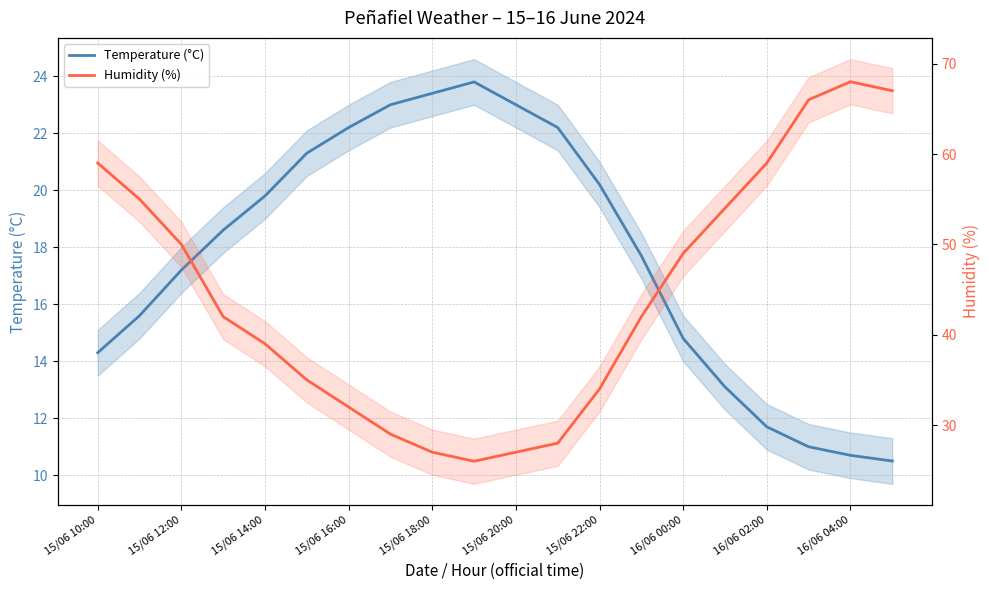

Does the chart display data point markers on the line(s)?

No